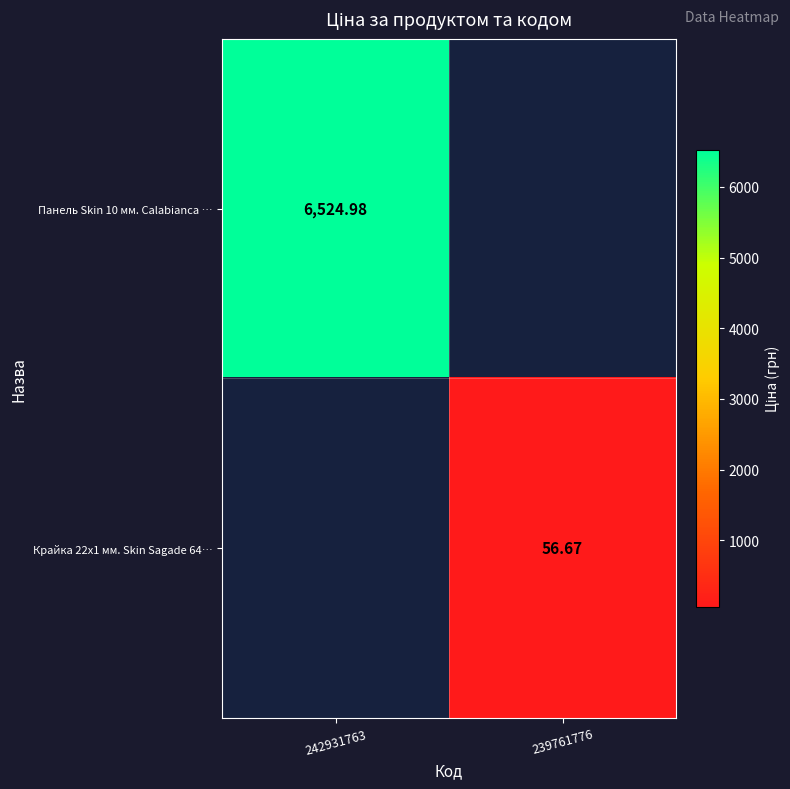

At which category is the sum across all series the highest?

242931763